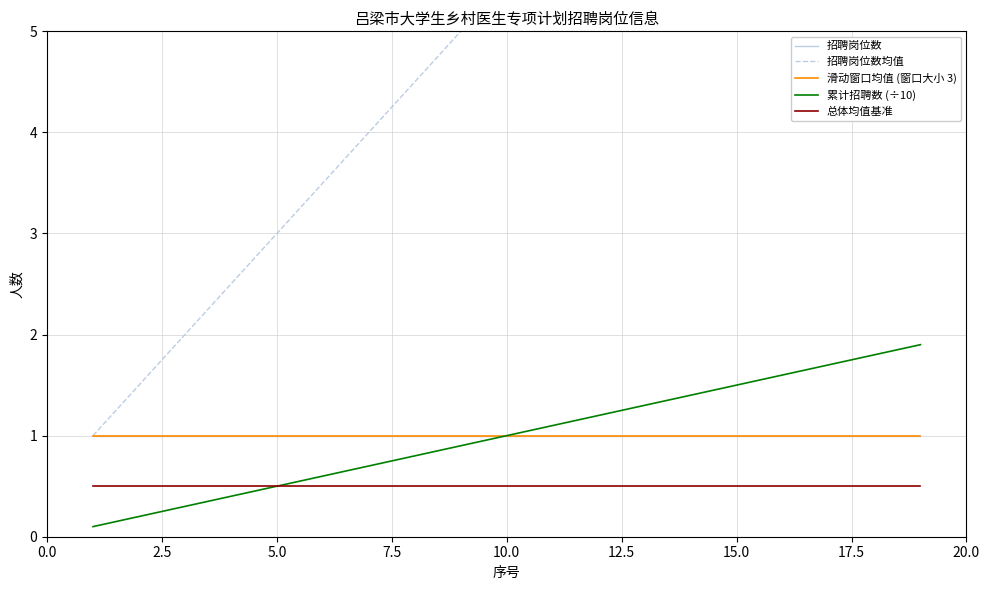

True or false: 滑动窗口均值 (窗口大小 3) and 招聘岗位数均值 cross at least once.

False